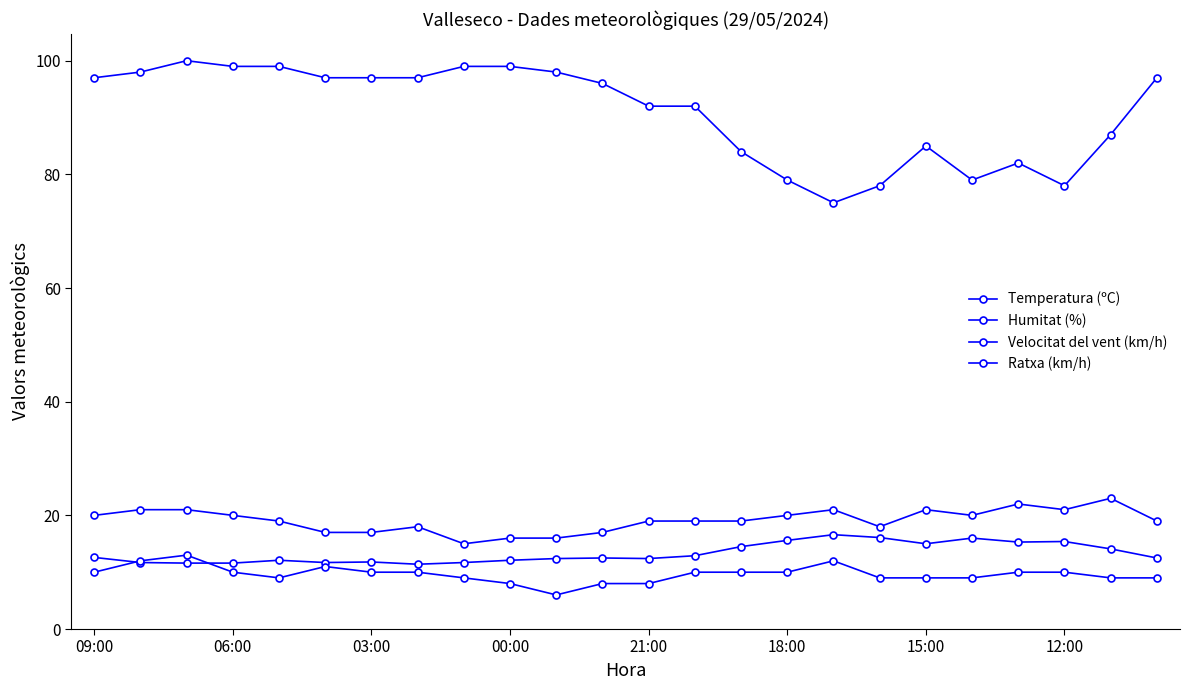

Does the chart have visible grid lines?

No